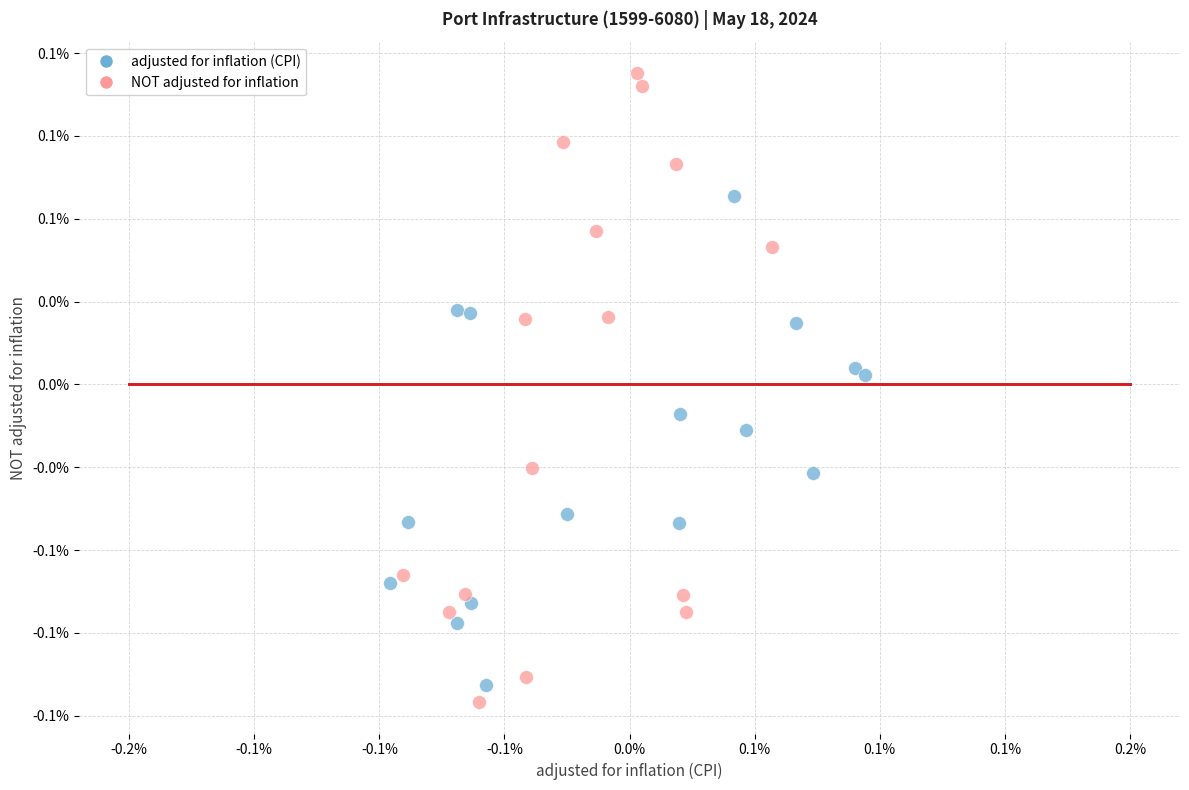

Which series reaches the minimum Y coordinate?

NOT adjusted for inflation